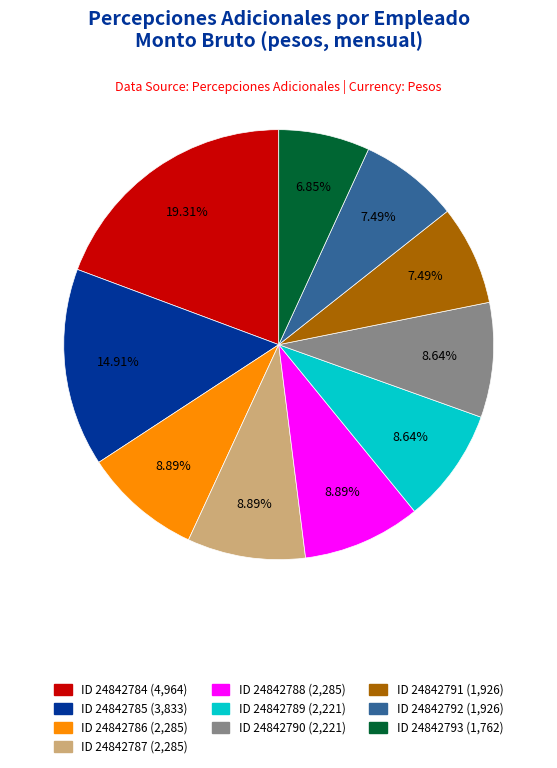

Does any single category account for the majority?

No